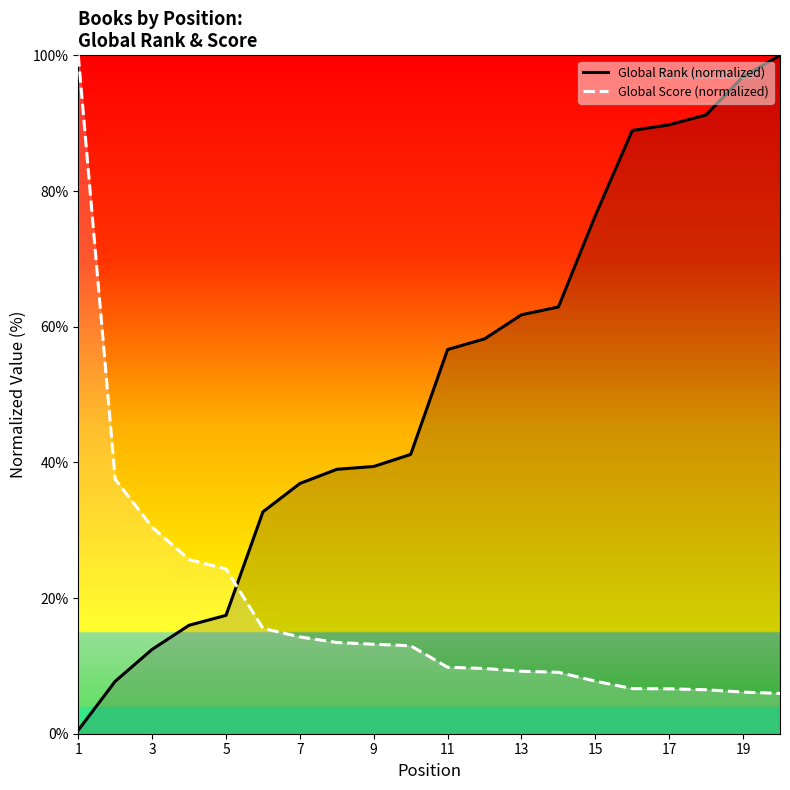

The value of Global Score (normalized) at 19 is 2.6. True or false?

False